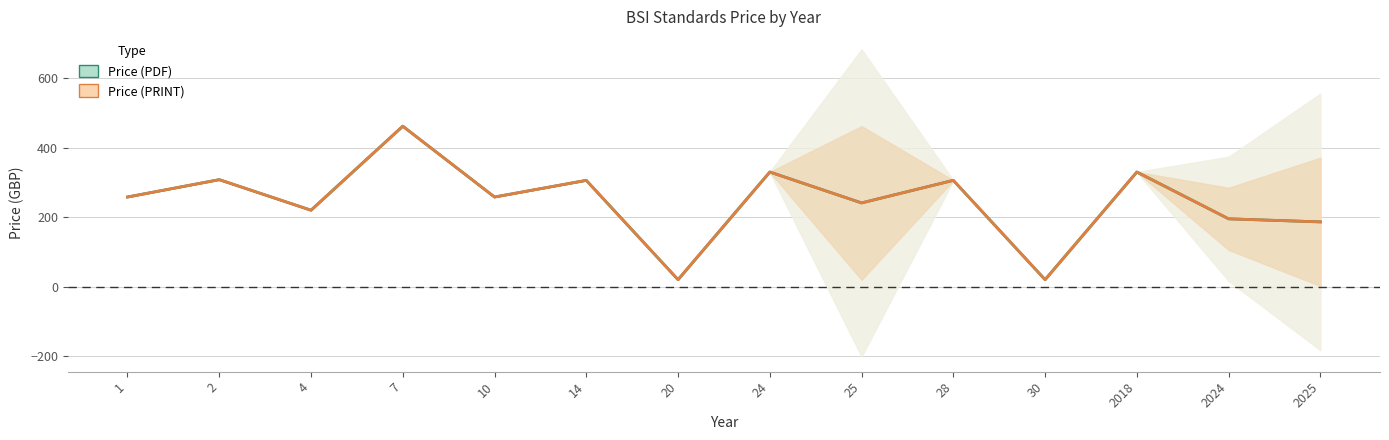

At which category does Price (PDF) reach its first local valley?

4